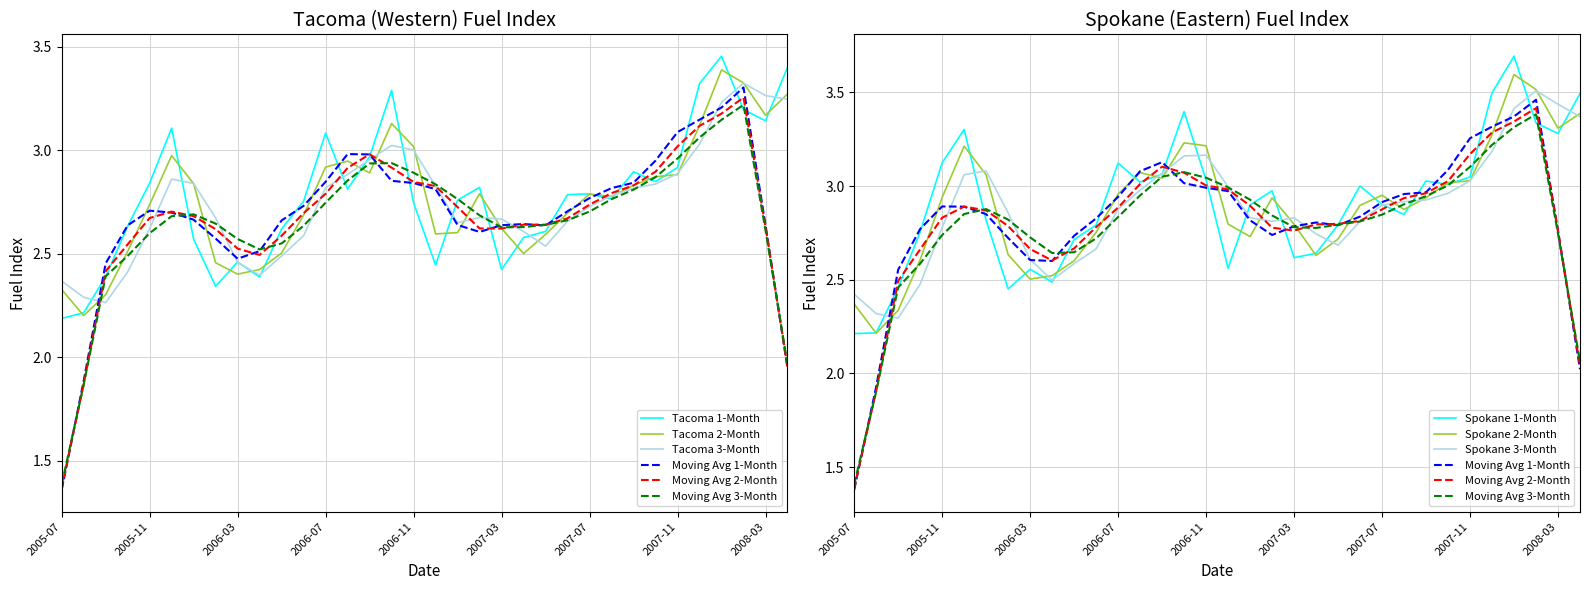

How many lines are shown in the chart?

6